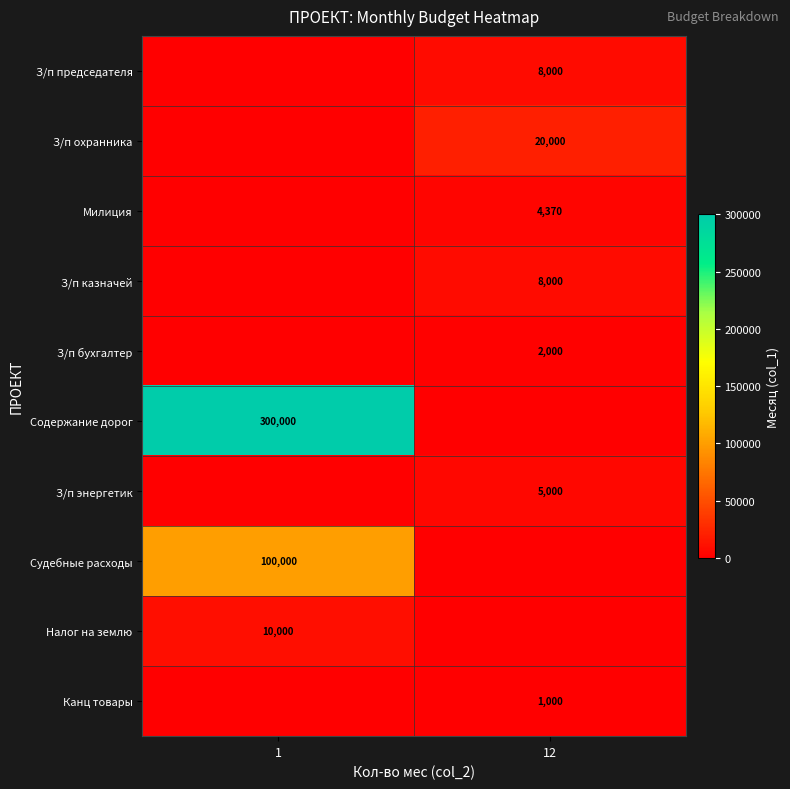

Is it true that З/п бухгалтер equals 1219 at 12?

False